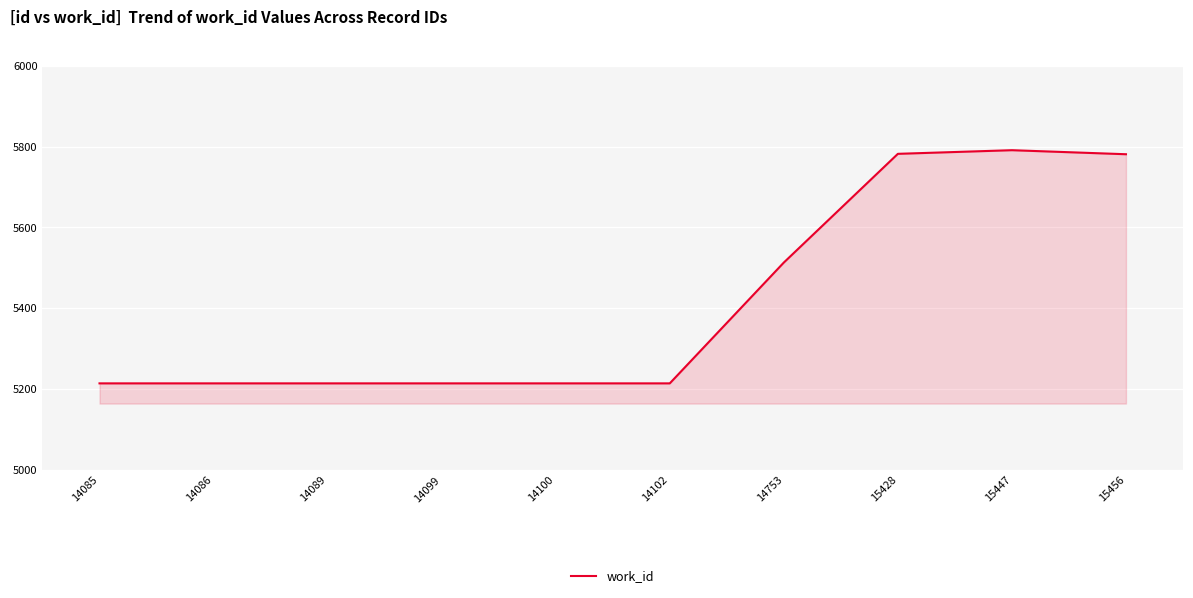

What is the ratio of the value at 14086 to the value at 14085?

1.0